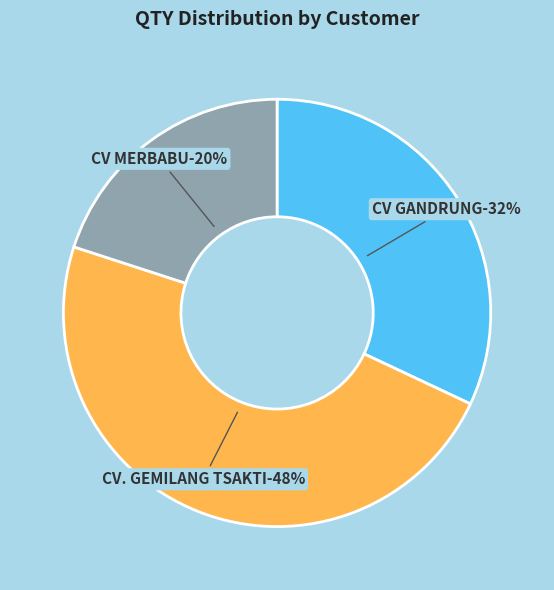

How many slices are in this pie chart?

3